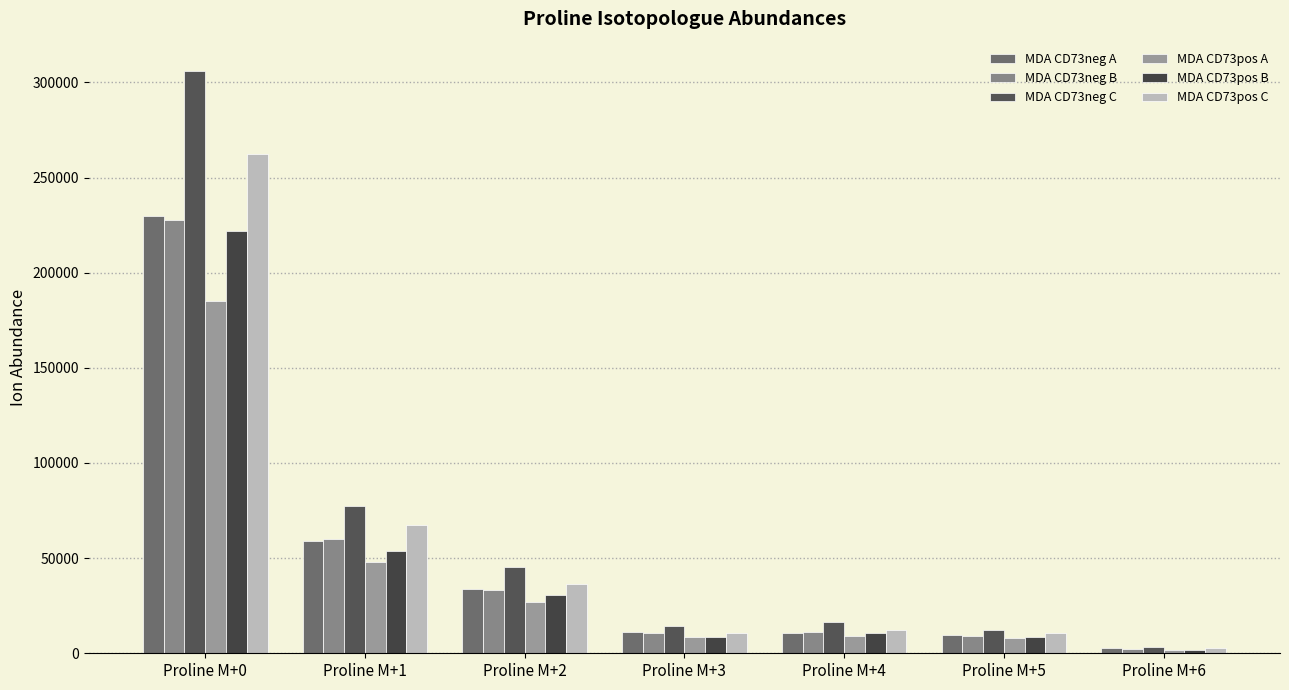

Rank the categories by MDA CD73pos A value from highest to lowest.

Proline M+0, Proline M+1, Proline M+2, Proline M+4, Proline M+3, Proline M+5, Proline M+6